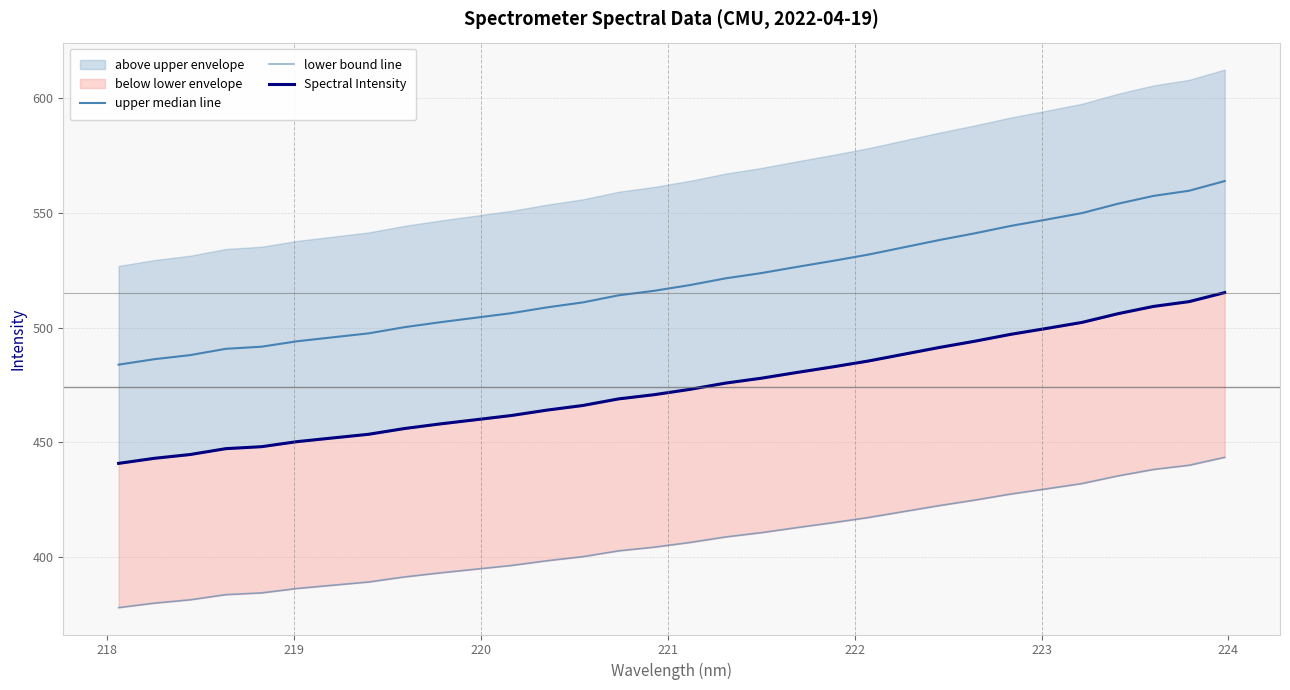

True or false: Spectral Intensity and upper median line cross at least once.

False